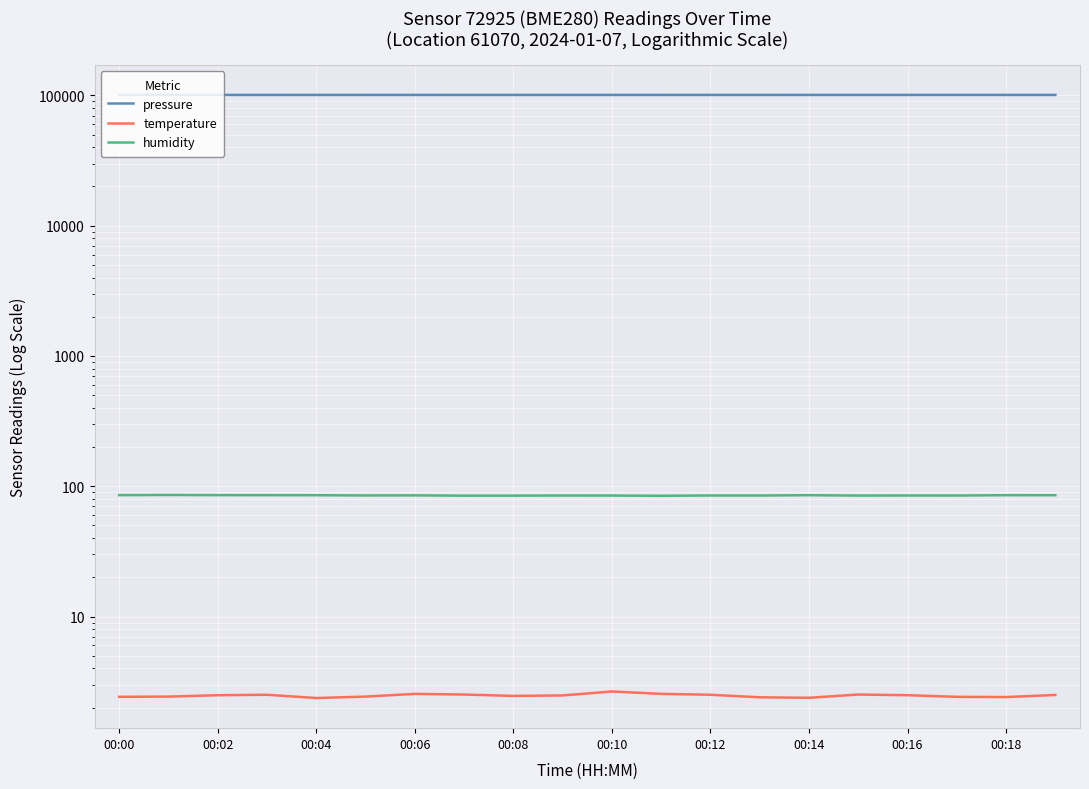

What is the difference between the temperature values at 00:18 and 14?

0.1